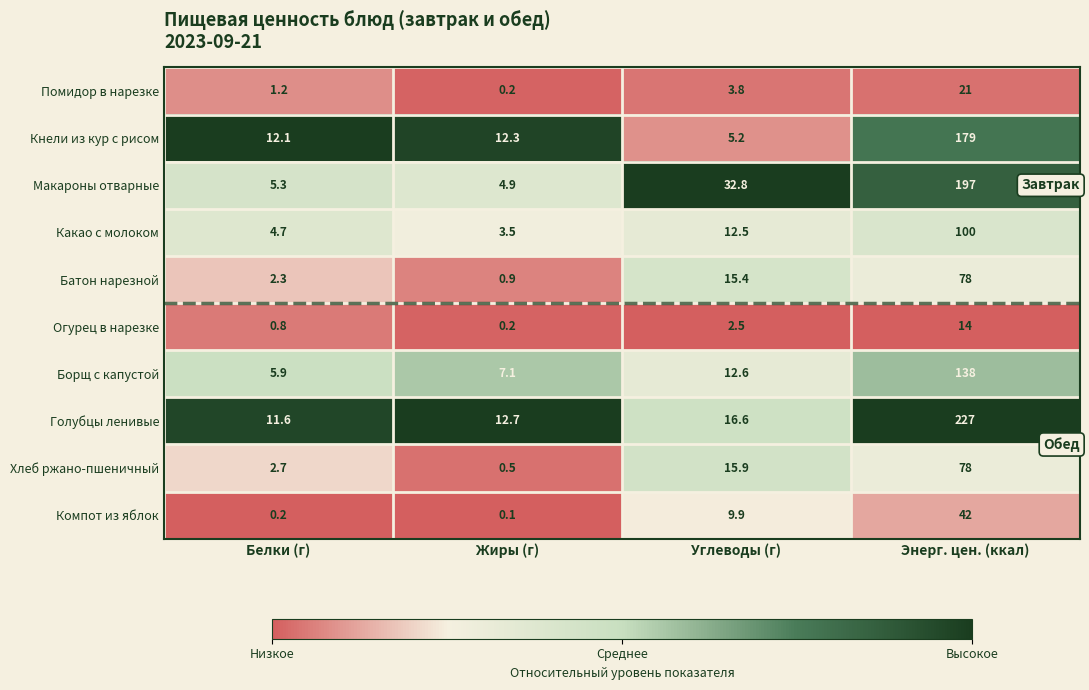

Is it true that Какао с молоком equals 5.3 at Жиры (г)?

False